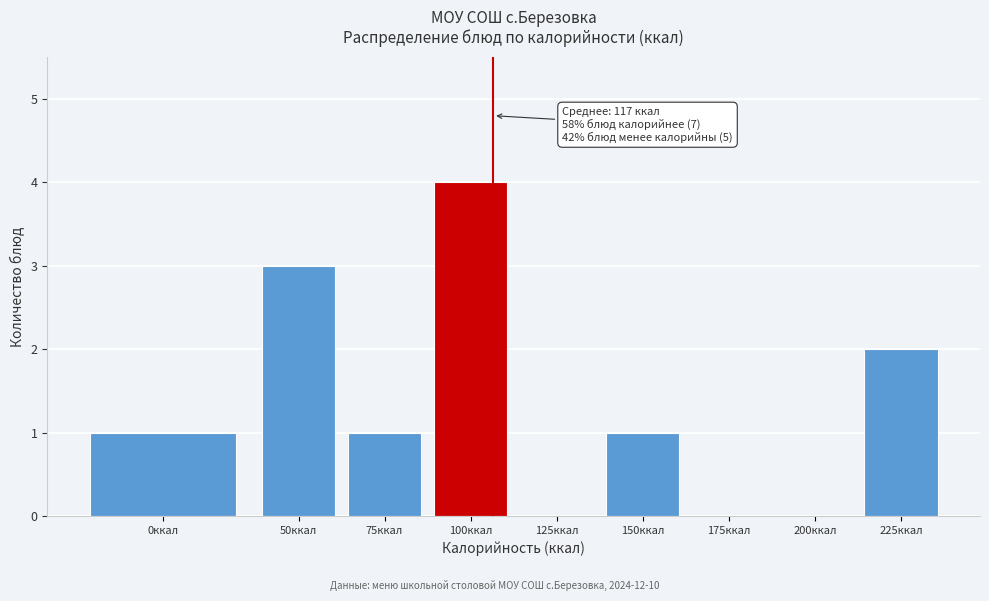

Reading right to left, extract all data points from this chart.

225ккал=2	200ккал=0	175ккал=0	150ккал=1	125ккал=0	100ккал=4	75ккал=1	50ккал=3	0ккал=1